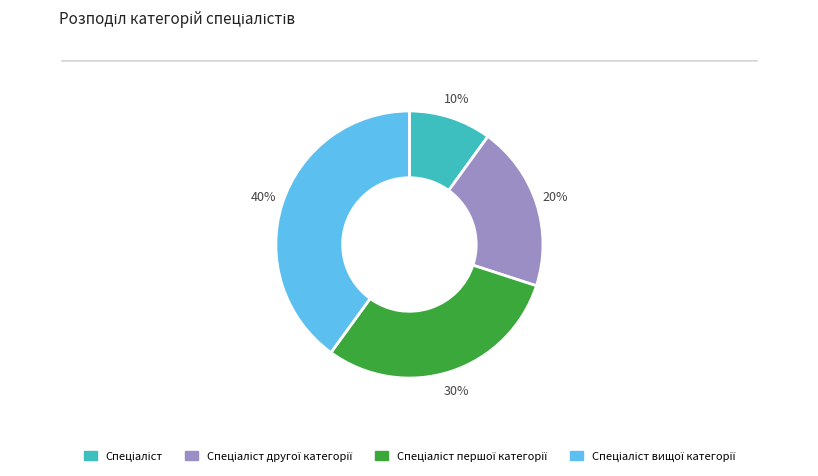

Is there any slice that represents more than half of the pie?

No